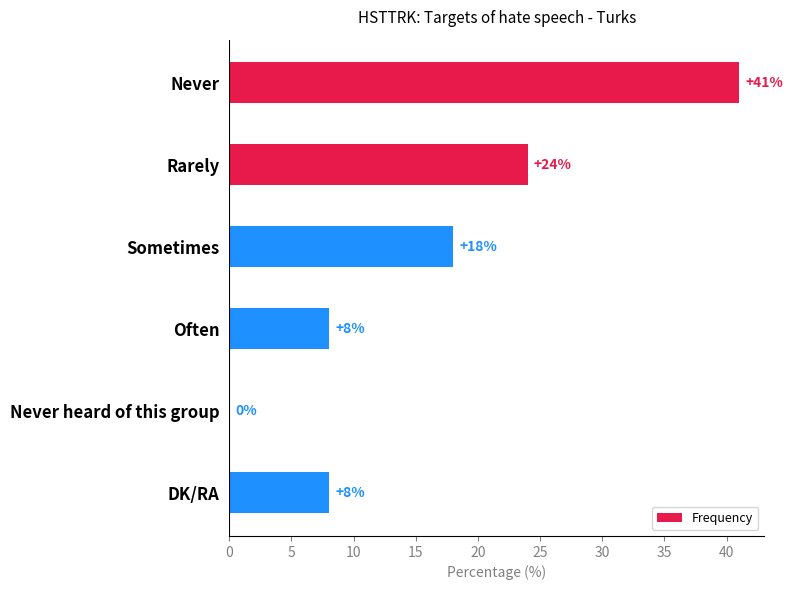

How many data points does each series have?

6